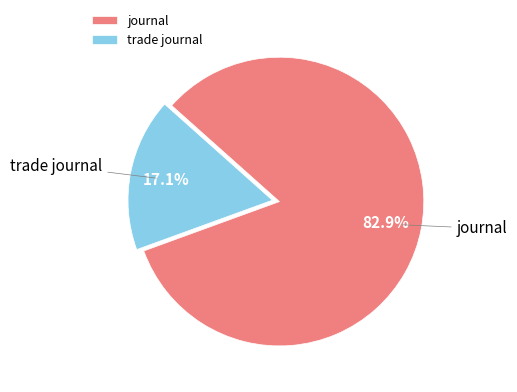

The journal slice represents 83% of the pie. True or false?

True